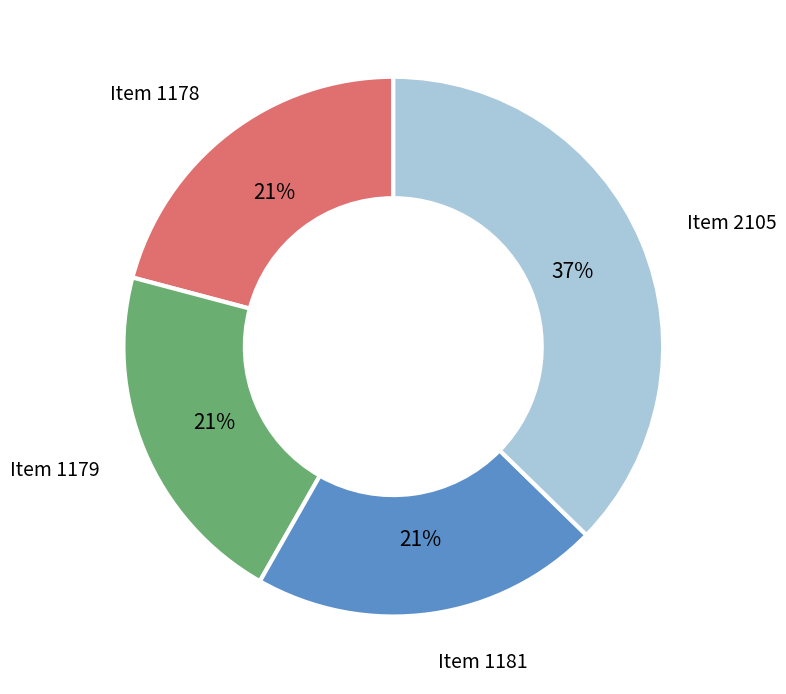

How many segments does this pie chart have?

4